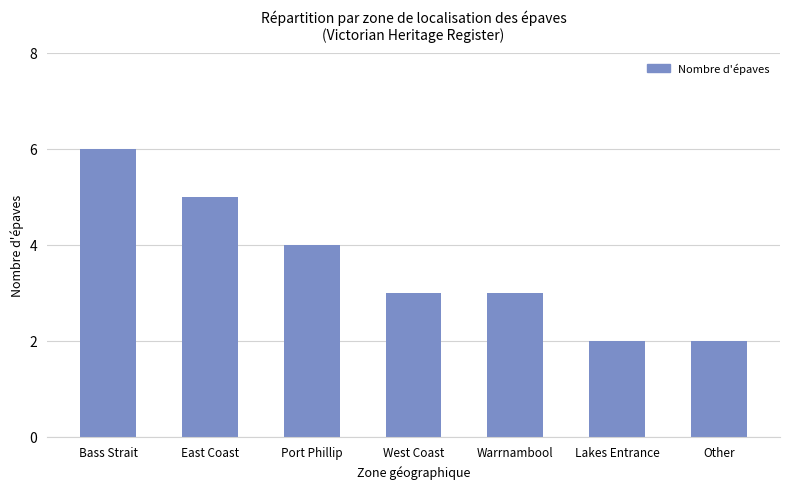

What is the ratio of the value at West Coast to the value at Lakes Entrance?

1.5